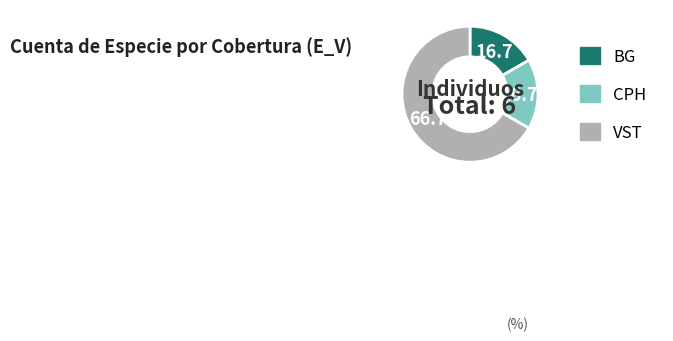

Which category has the biggest portion of the pie?

VST